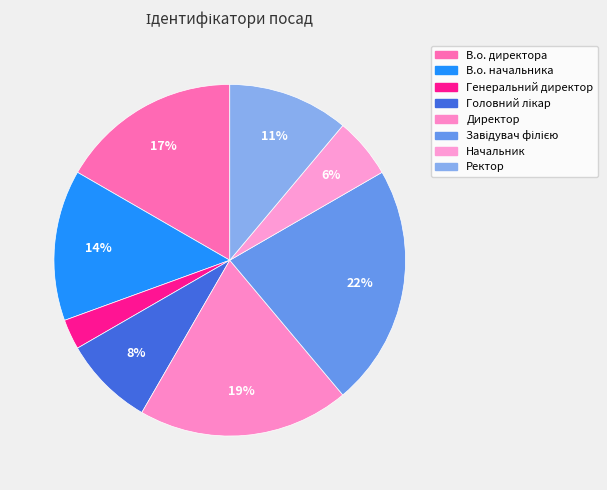

How many segments does this pie chart have?

8